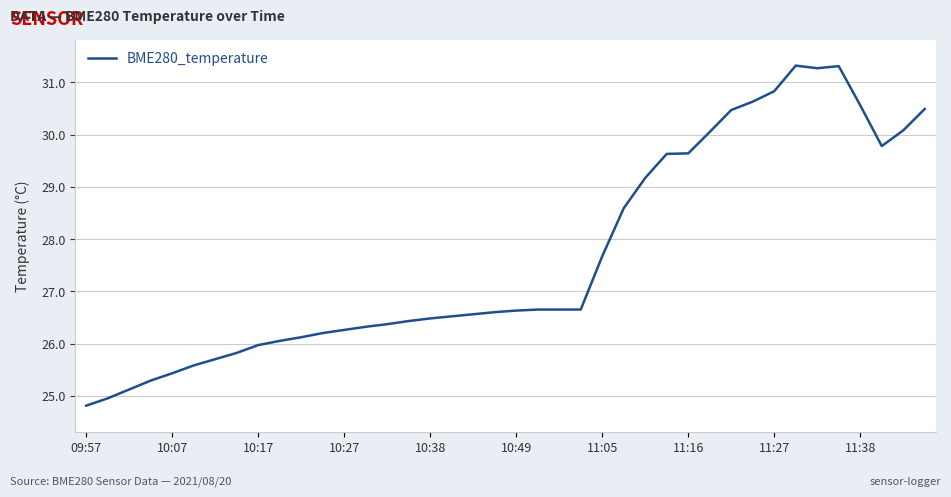

What is the maximum value shown in the chart?

31.3